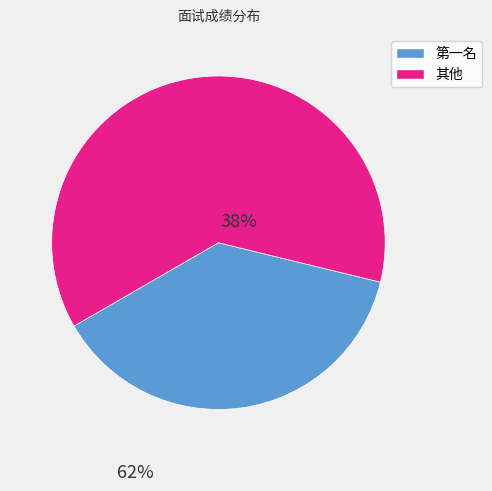

Is there a majority slice in this chart?

Yes